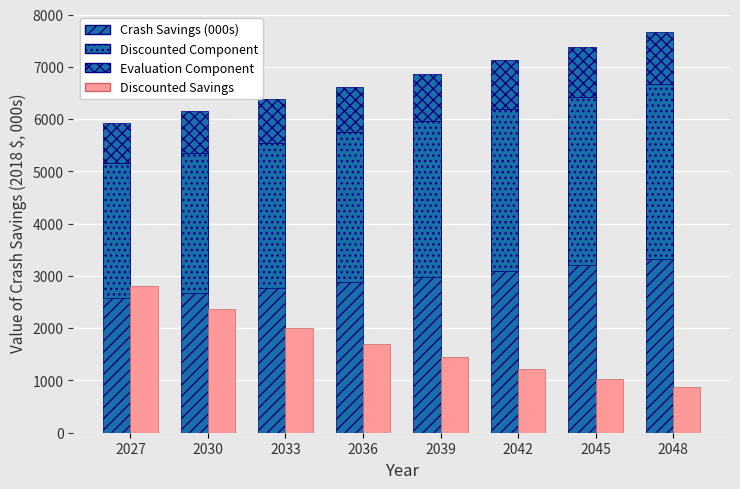

What are all the series names shown in the legend?

Crash Savings (000s), Discounted Component, Evaluation Component, Discounted Savings